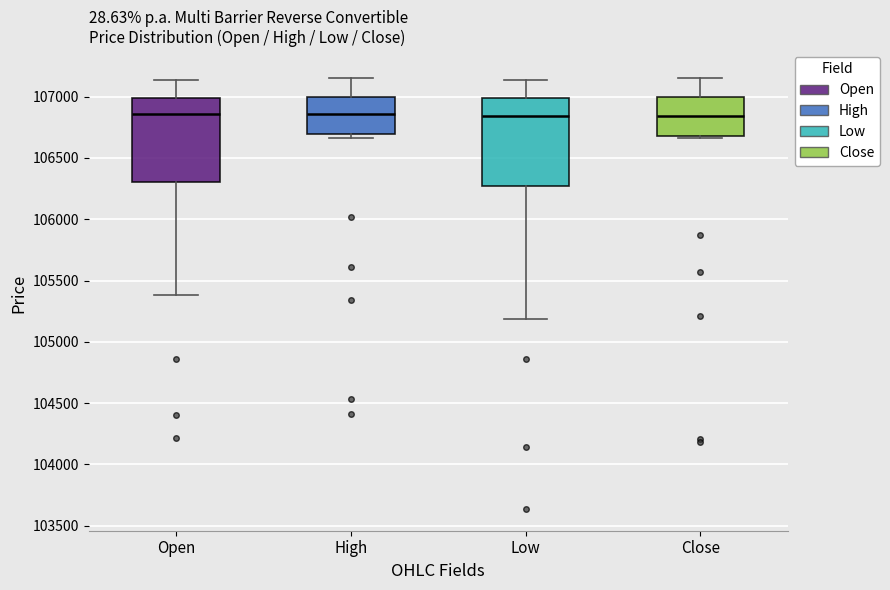

Reading left to right, transcribe this box plot: for each box, give where its median line is, the range the box spans, and where its two whiskers end, as read against the y-axis. The values are not printed on the chart, so give them approximately, as read against the axis.

Open: median 106850, box 106300 to 107000, whiskers 105400 to 107150
High: median 106850, box 106700 to 107000, whiskers 106650 to 107150
Low: median 106850, box 106250 to 107000, whiskers 105200 to 107150
Close: median 106850, box 106700 to 107000, whiskers 106650 to 107150